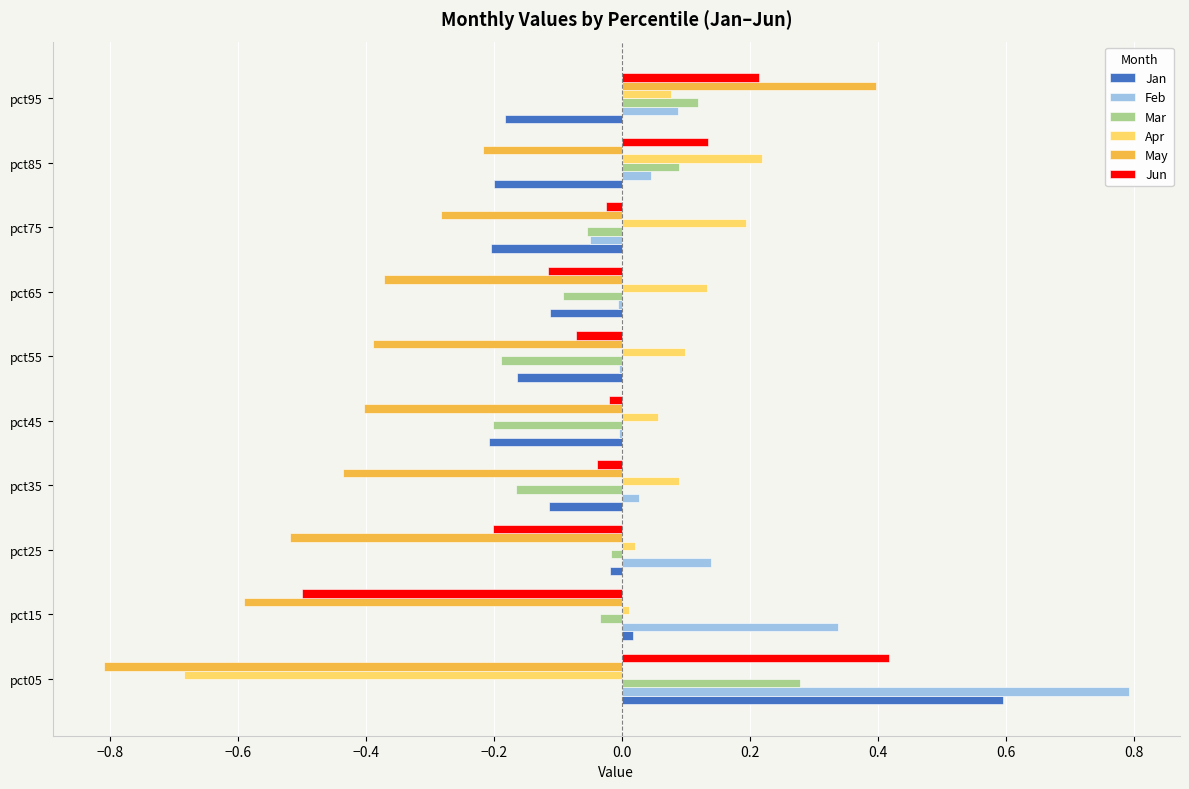

What are all the series names shown in the legend?

Jan, Feb, Mar, Apr, May, Jun